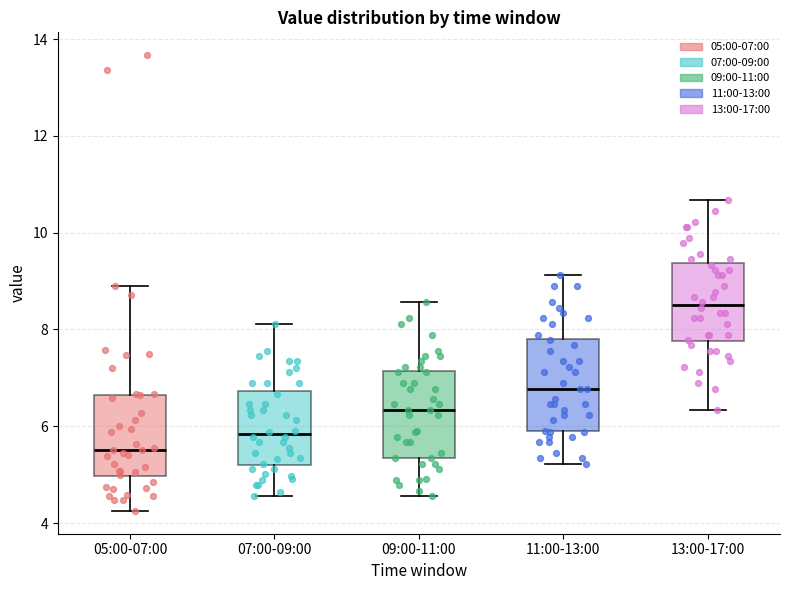

Which box's median line is the highest?

13:00-17:00